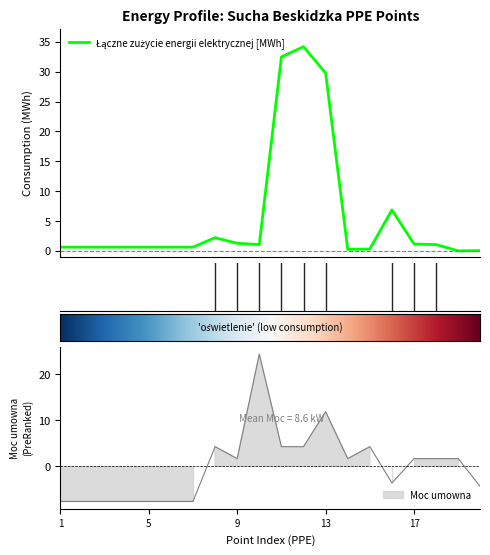

What is the difference between the maximum and minimum values in the Moc umowna series?

32.0